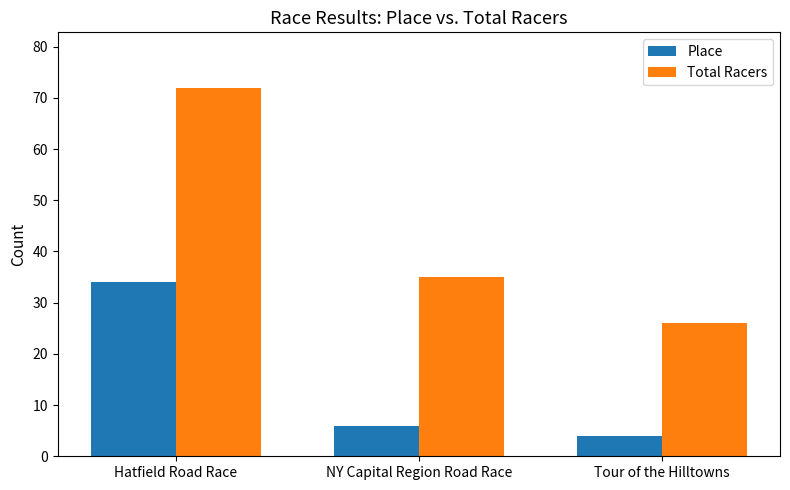

What is the total value across all series at NY Capital Region Road Race?

41